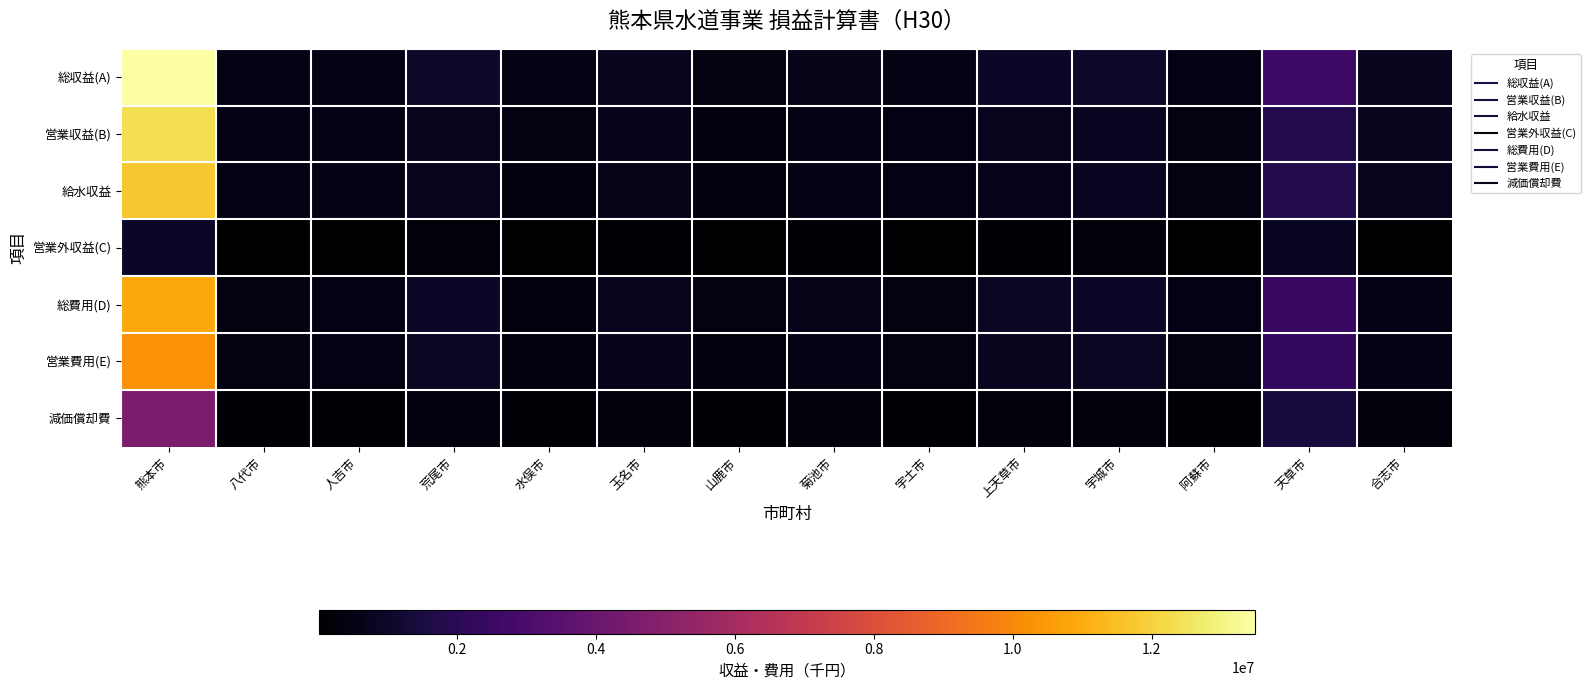

Rank the series by their maximum value, from lowest to highest.

営業外収益(C), 減価償却費, 営業費用(E), 総費用(D), 給水収益, 営業収益(B), 総収益(A)